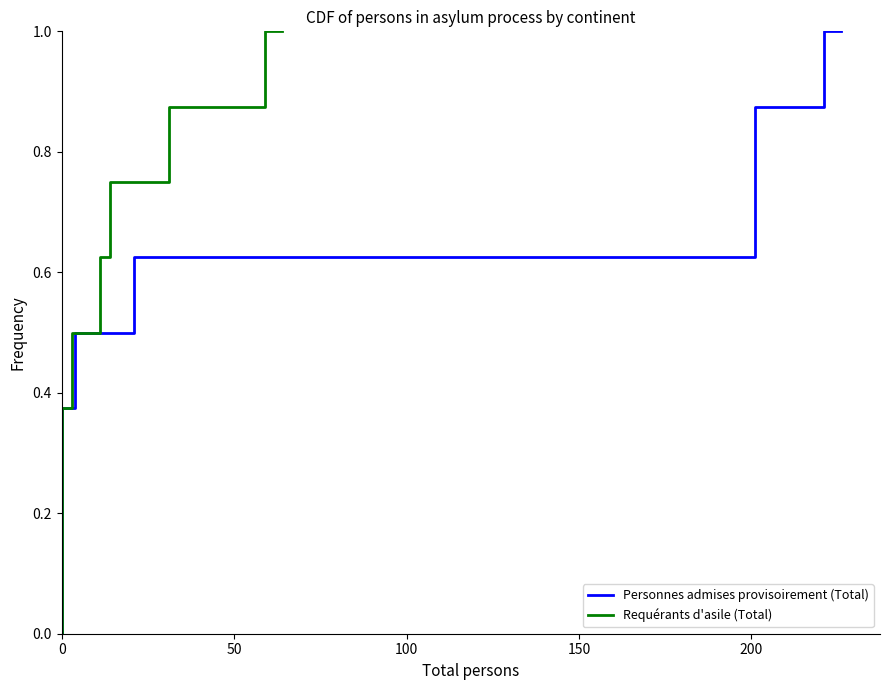

Count the number of categories in the chart.

10